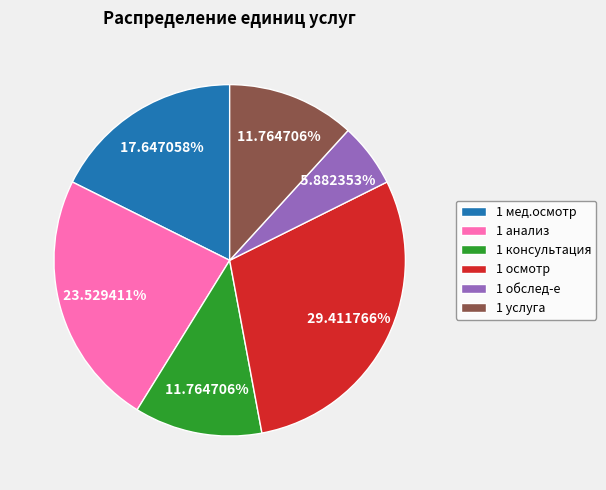

Count the number of slices in the pie.

6